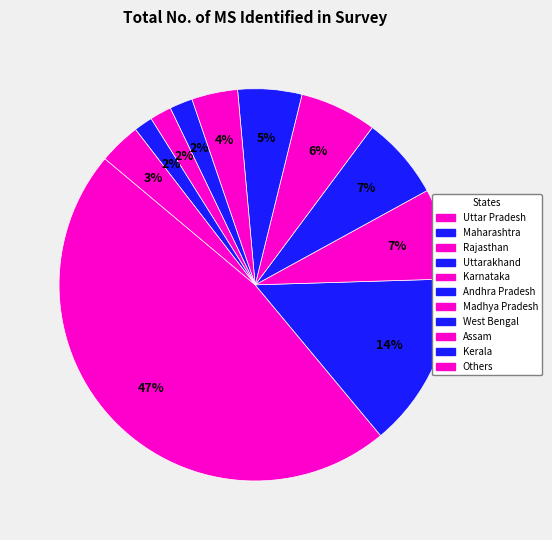

Count the number of slices in the pie.

11